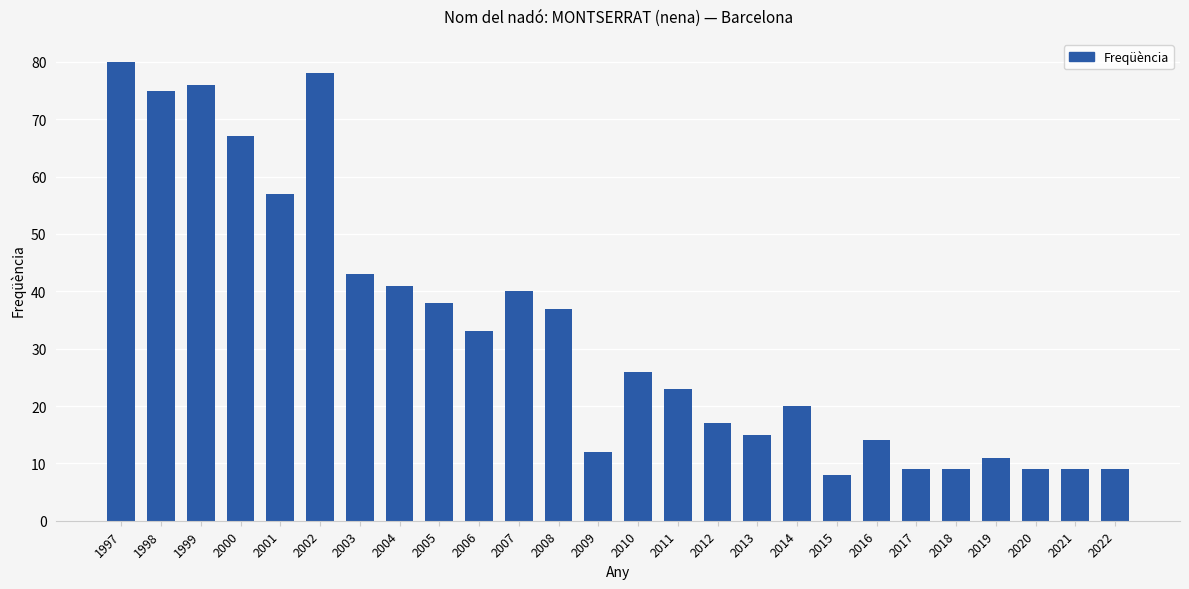

What is the approximate value at 2006, to the nearest 5?

35